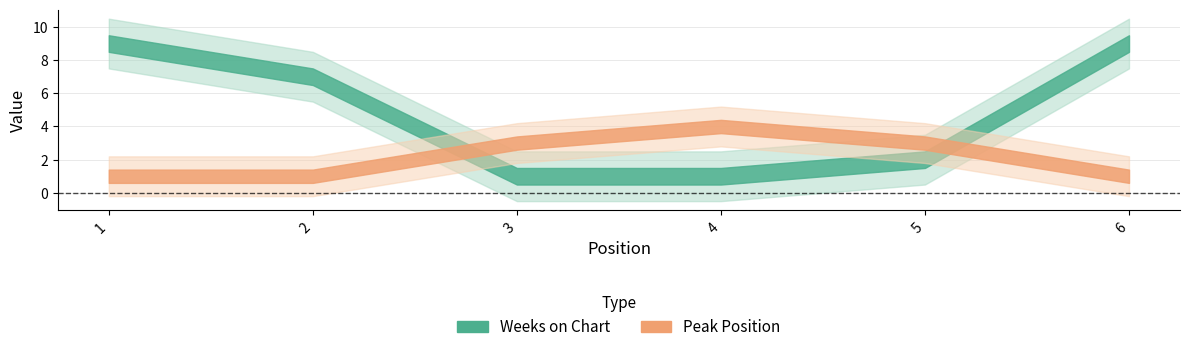

Which series ends up on top after the final intersection of Peak Position and Weeks on Chart?

Weeks on Chart